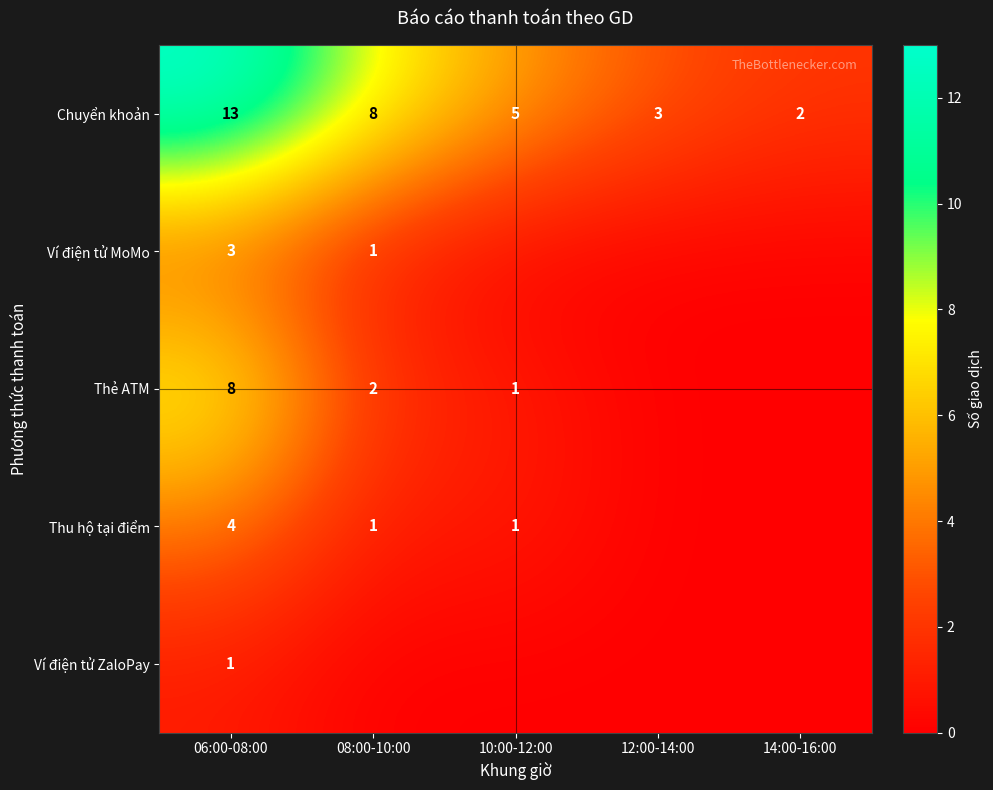

True or false: Thẻ ATM has a value of 2 at 08:00-10:00.

True